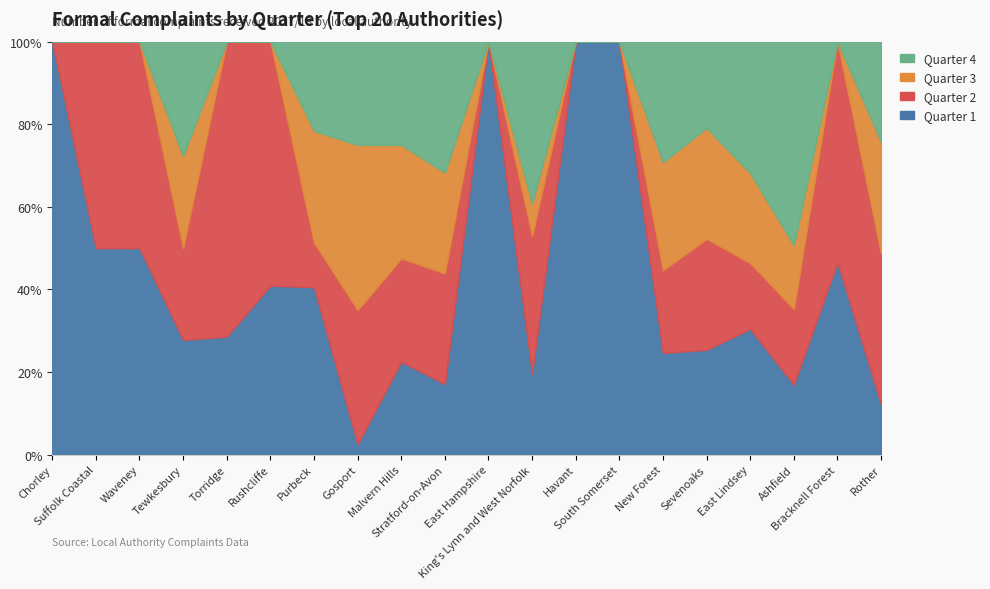

Between Waveney and Bracknell Forest, which series saw the biggest shift?

Quarter 2